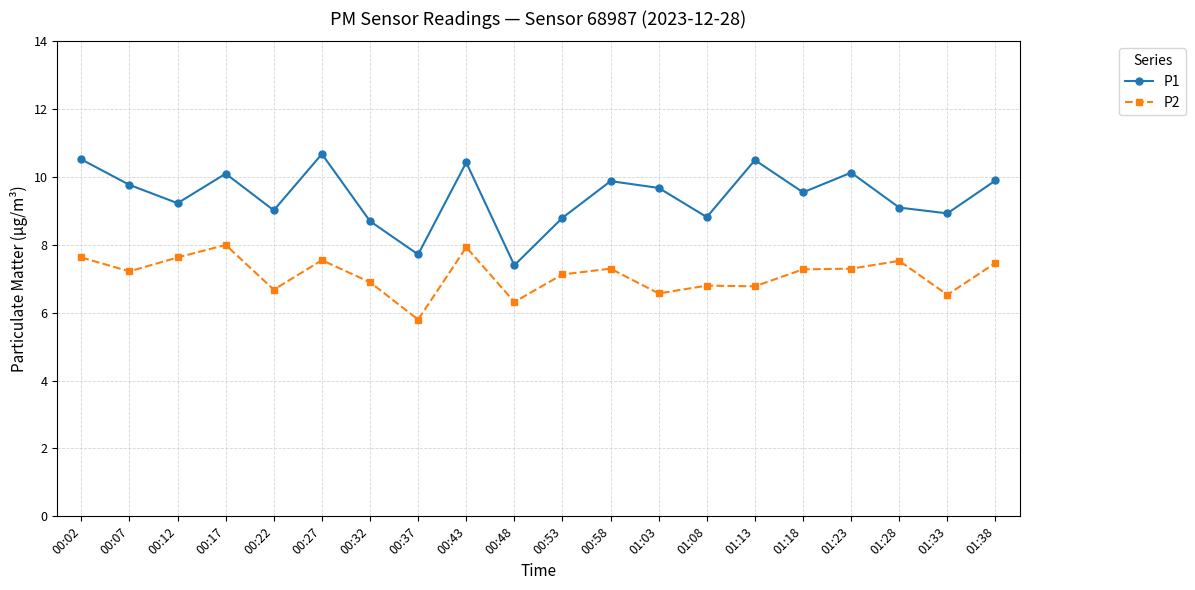

True or false: P1 and P2 intersect in this chart.

False